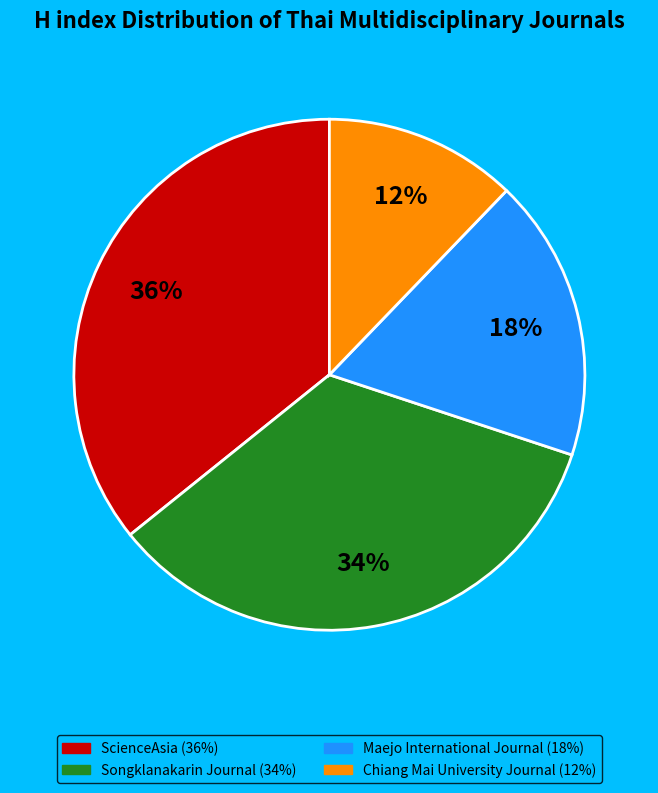

Is it true that Chiang Mai University Journal is 1% of the pie?

False